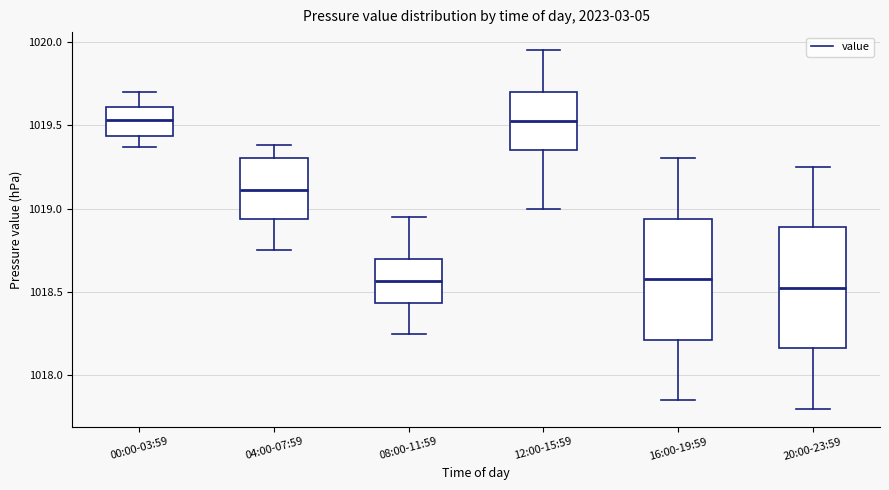

Where is the lower edge of the box for 00:00-03:59 on the y-axis? The values are not printed on the chart, so give them approximately, as read against the axis.

1019.45